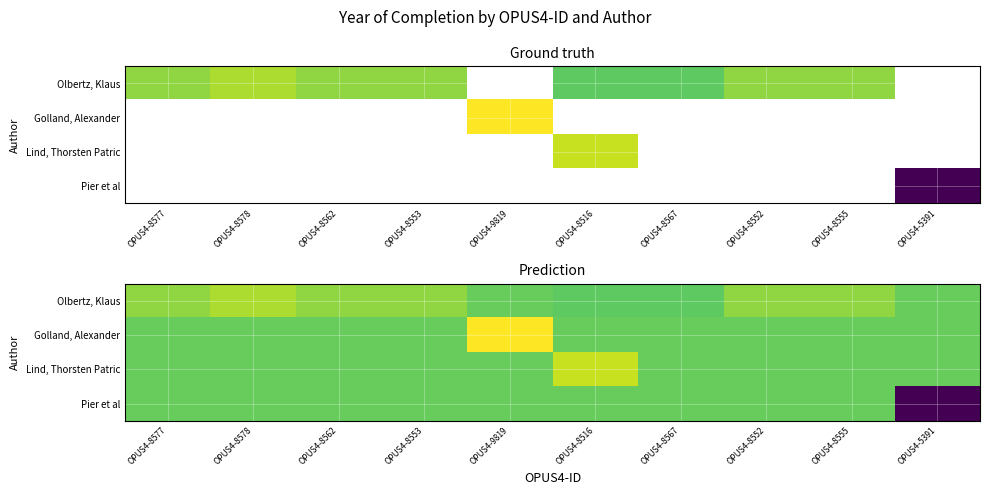

How many data points does each series have?

10